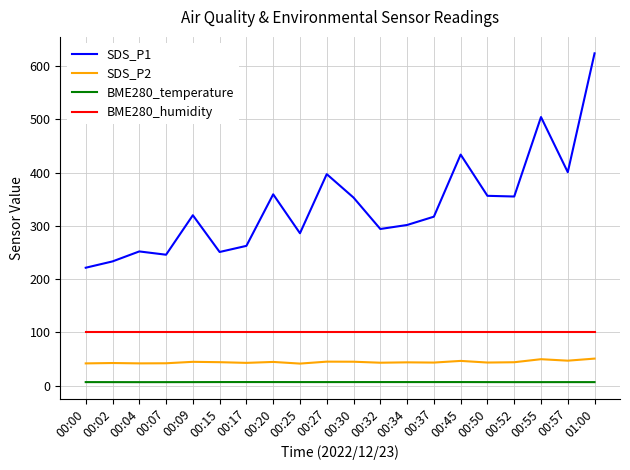

True or false: SDS_P1 has a value of 624.1 at 01:00.

True